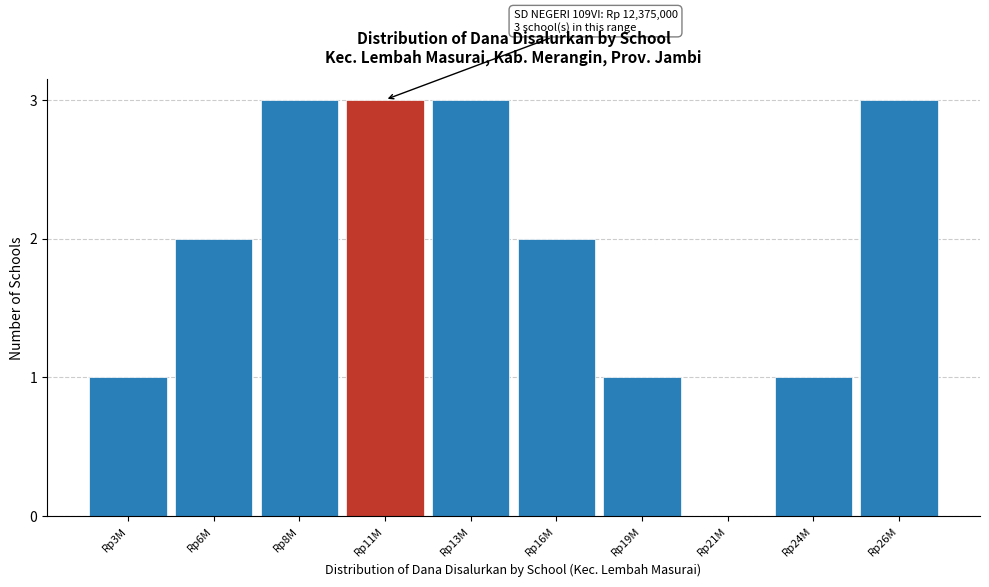

Reading left to right, extract all data points from this chart.

Rp3M=1	Rp6M=2	Rp8M=3	Rp11M=3	Rp13M=3	Rp16M=2	Rp19M=1	Rp21M=0	Rp24M=1	Rp26M=3